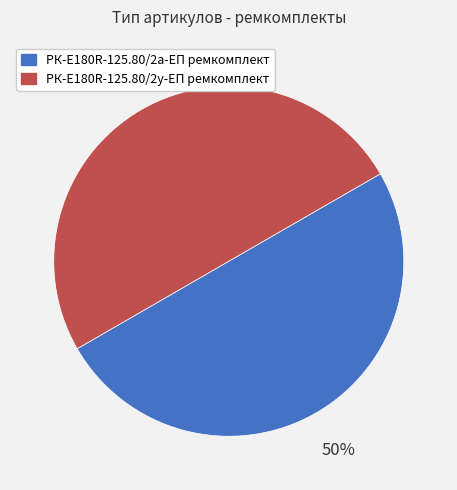

To the nearest percent, what is the combined percentage of РК-E180R-125.80/2а-ЕП ремкомплект and РК-E180R-125.80/2у-ЕП ремкомплект?

100%